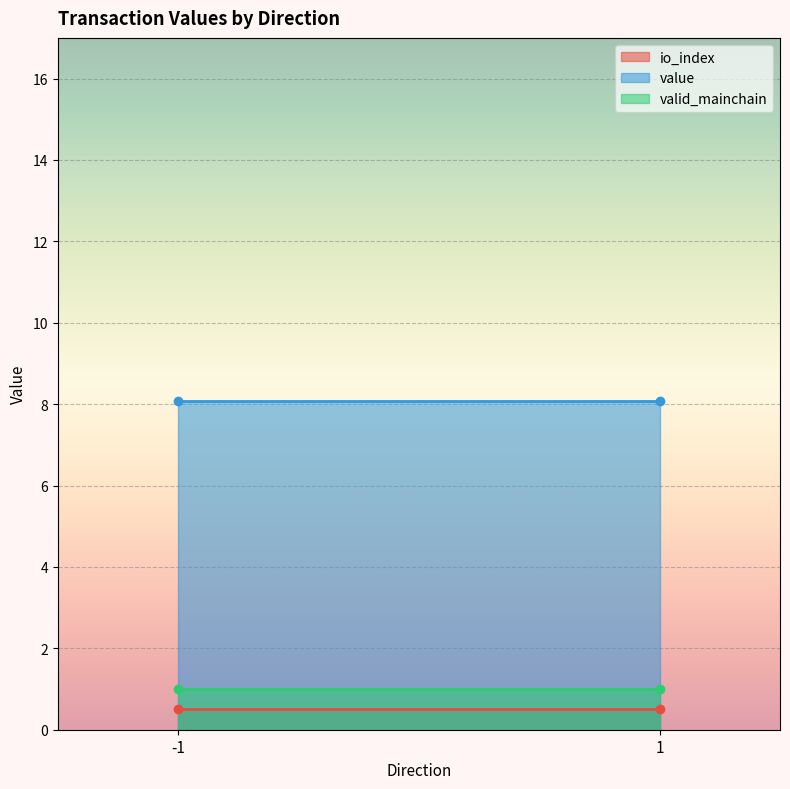

What is the maximum value shown in the chart?

8.1